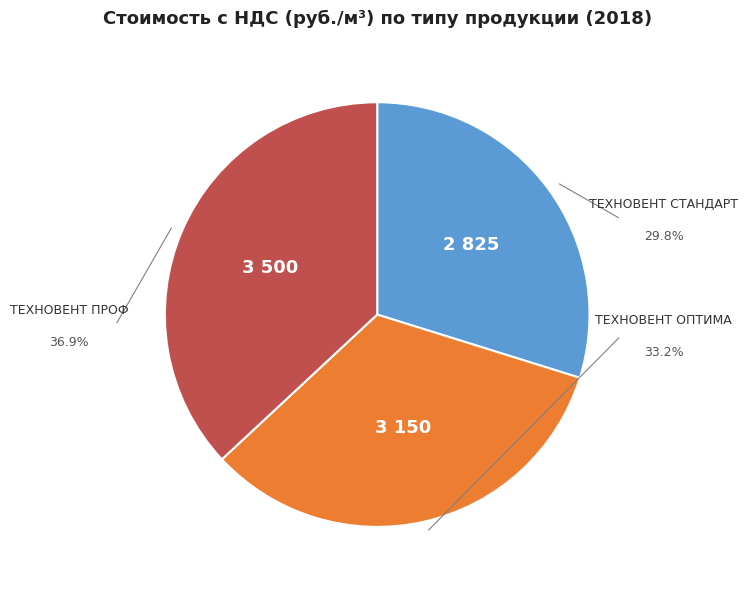

Is ТЕХНОВЕНТ ПРОФ the majority of the pie?

No